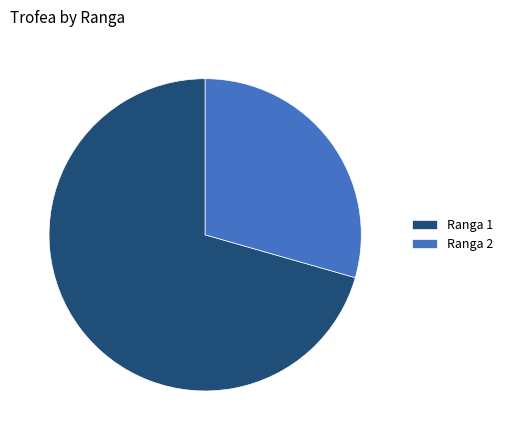

Combined, do Ranga 2 and Ranga 1 account for over 50%?

Yes